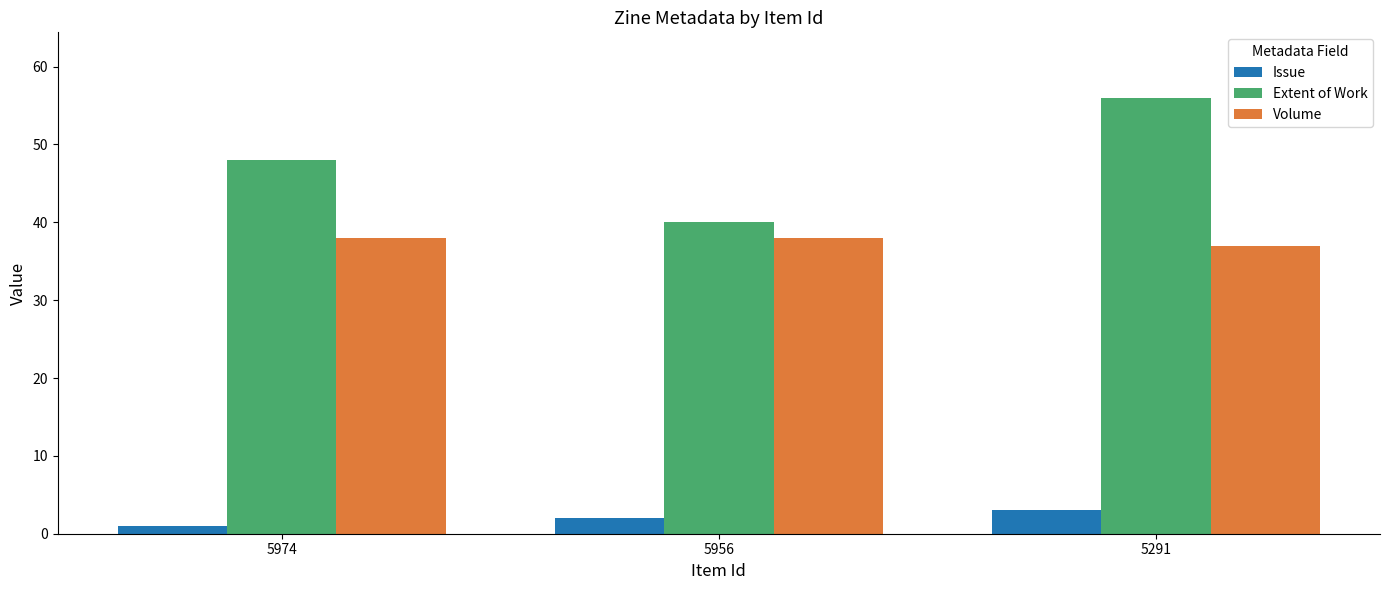

Which series has the widest spread of values?

Extent of Work